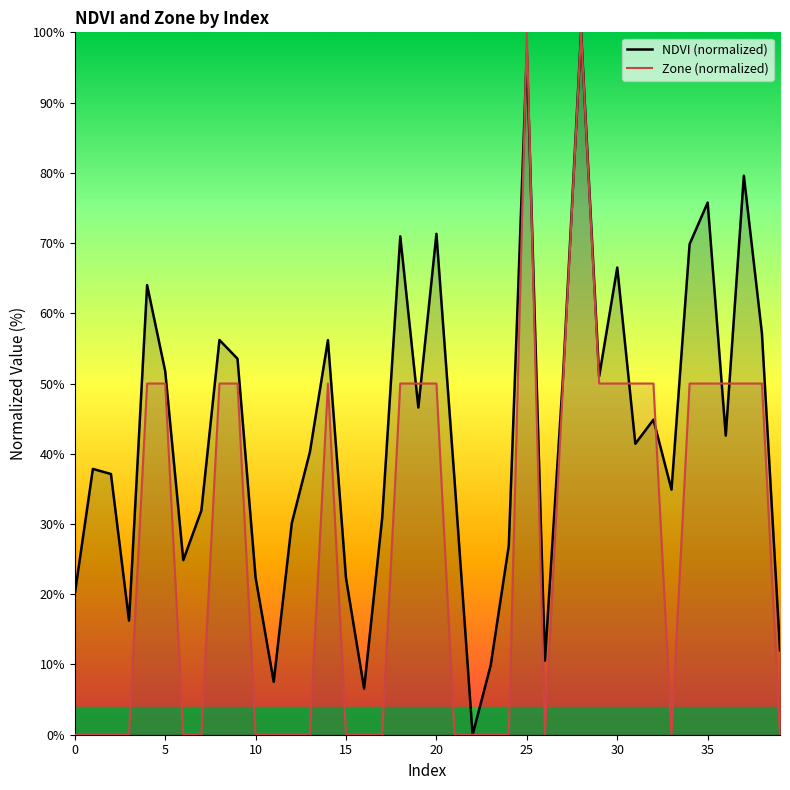

How many series are shown in this chart?

2